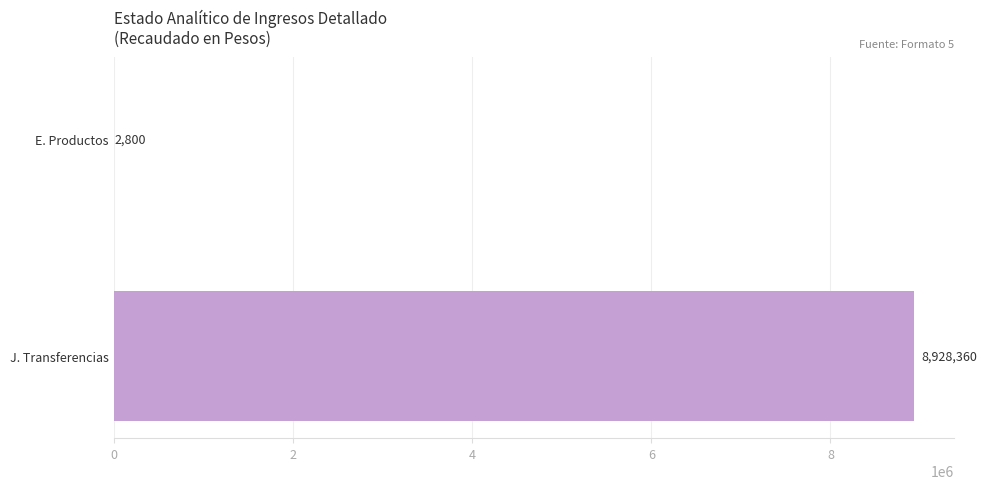

Reading bottom to top, extract all data points from this chart.

J. Transferencias=8928360	E. Productos=2800